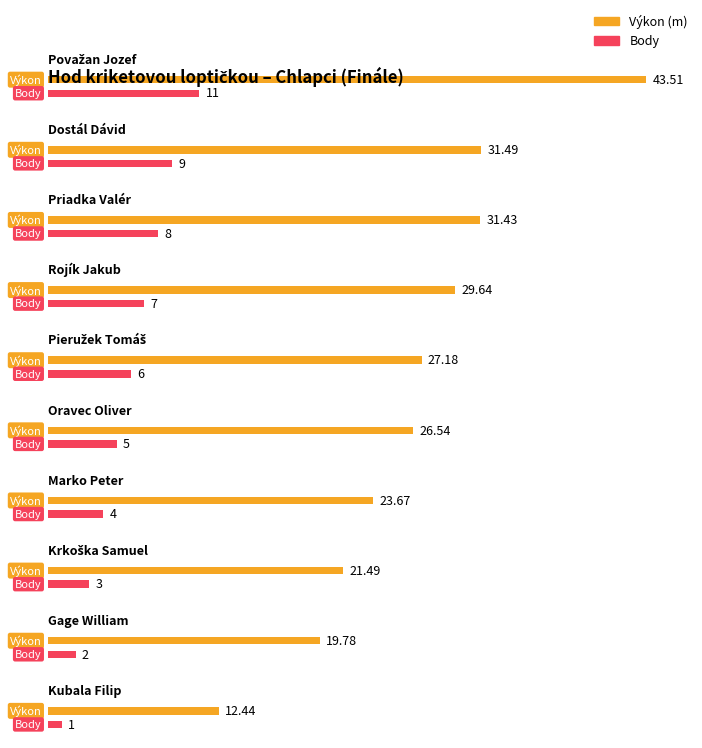

What is the maximum value for Body?

11.0